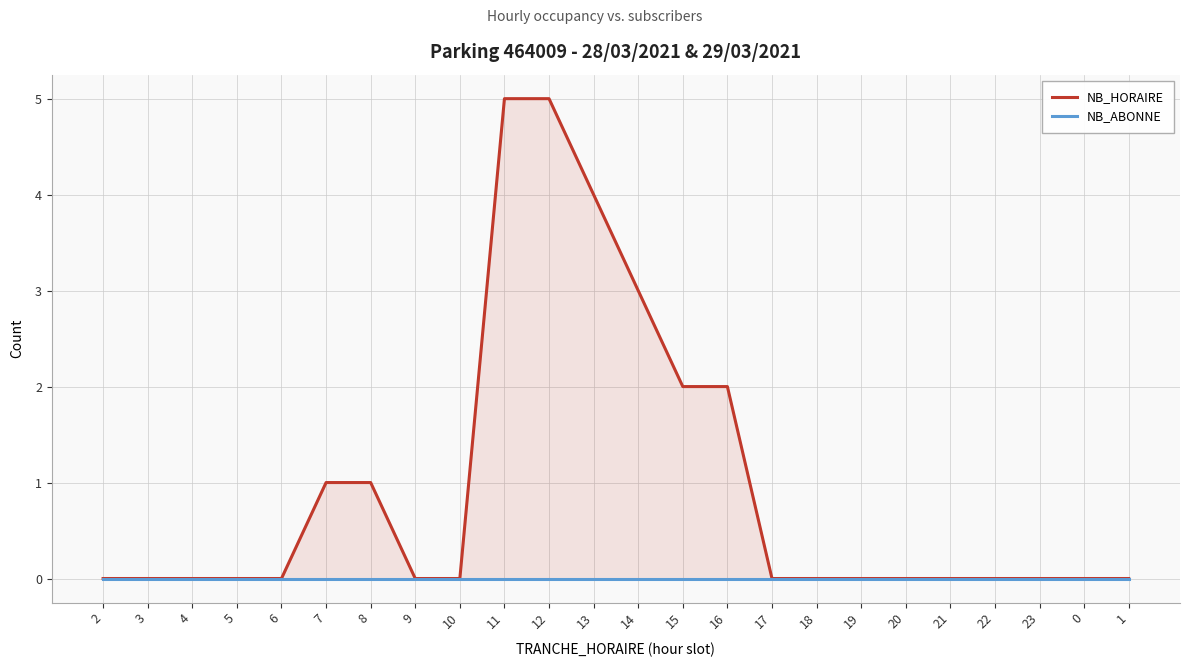

List the labels in order of NB_ABONNE value, largest first.

2, 3, 4, 5, 6, 7, 8, 9, 10, 11, 12, 13, 14, 15, 16, 17, 18, 19, 20, 21, 22, 23, 0, 1